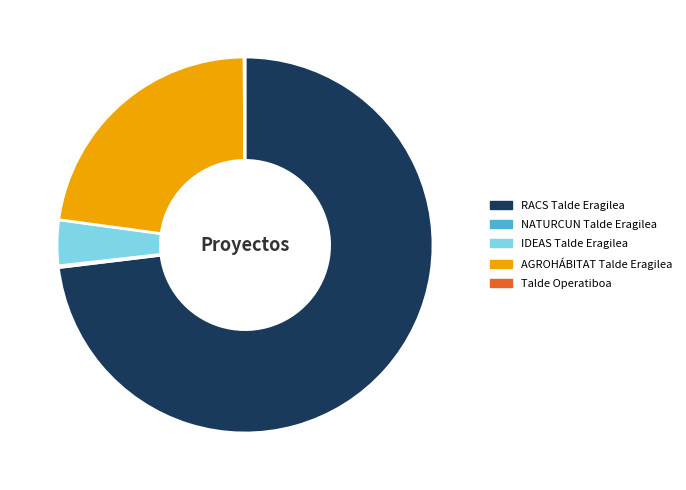

What is the largest slice in the pie chart?

RACS Talde Eragilea